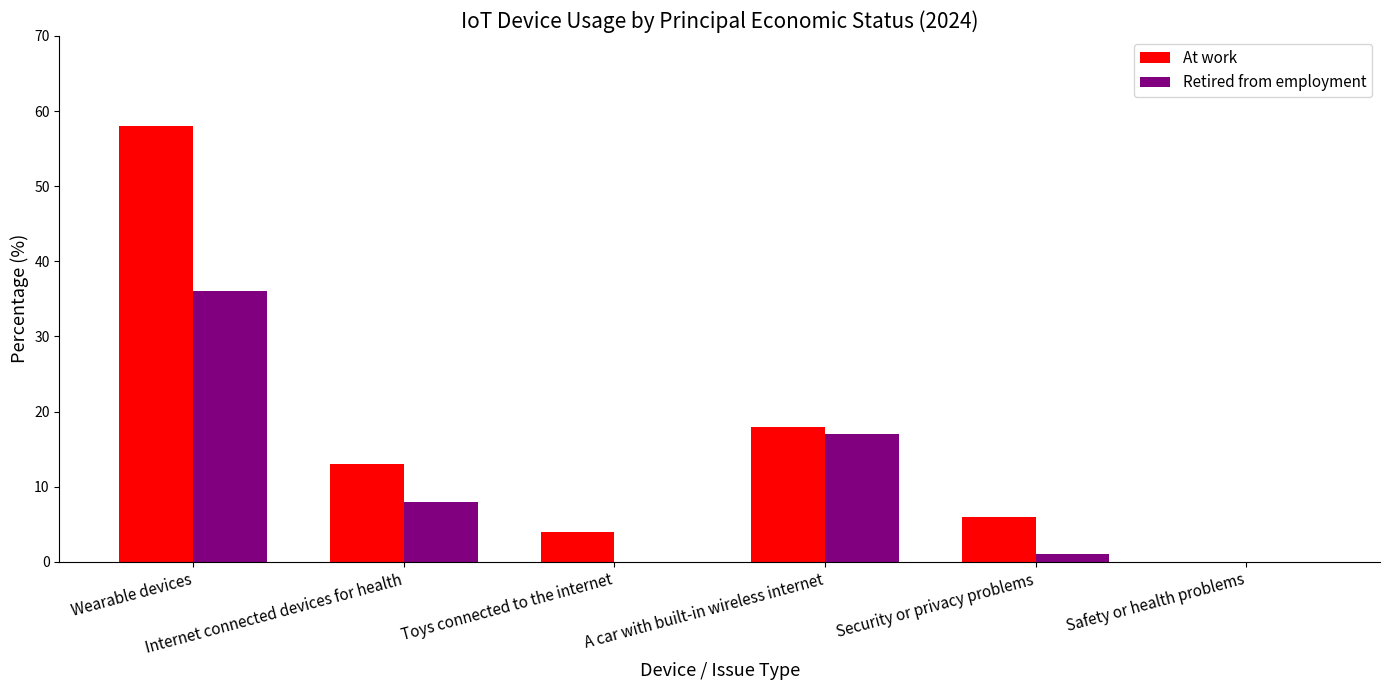

Are the bars grouped side by side (vs. stacked)?

Yes